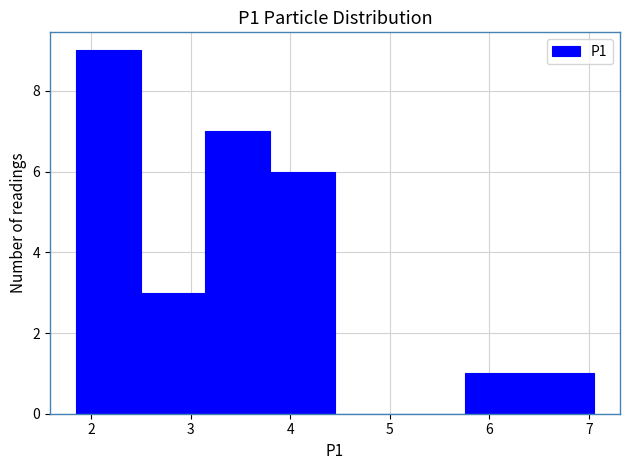

Reading left to right, transcribe this chart: for each bar, give the range it covers on the x-axis and its height. Neither the bar edges nor the heights are printed on the chart, so give them approximately, as read against the axes.

1.85 to 2.50: 9
2.50 to 3.15: 3
3.15 to 3.80: 7
3.80 to 4.45: 6
4.45 to 5.10: 0
5.10 to 5.75: 0
5.75 to 6.40: 1
6.40 to 7.05: 1